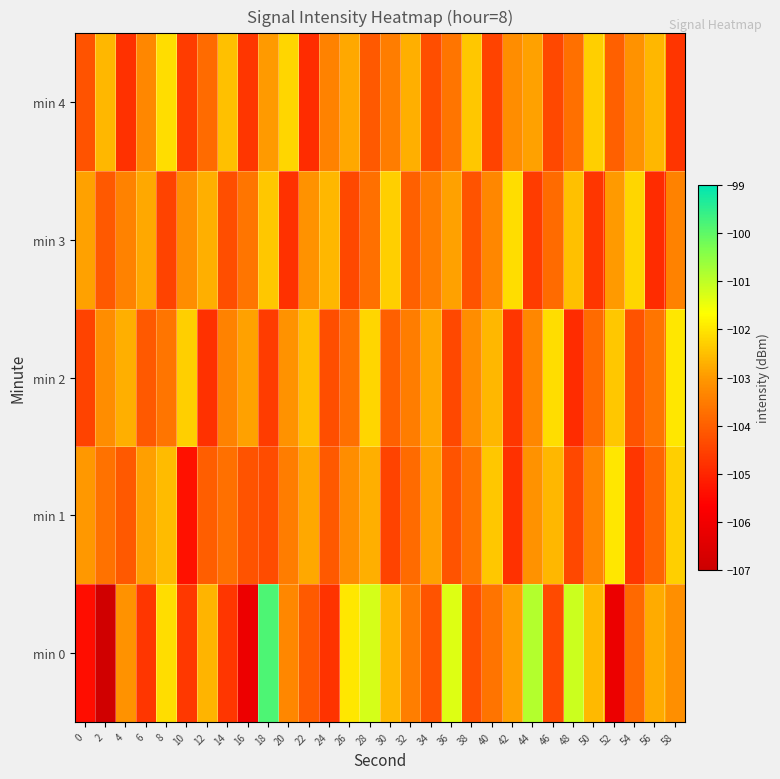

Rank the series by their maximum value, from lowest to highest.

min 3, min 4, min 1, min 2, min 0